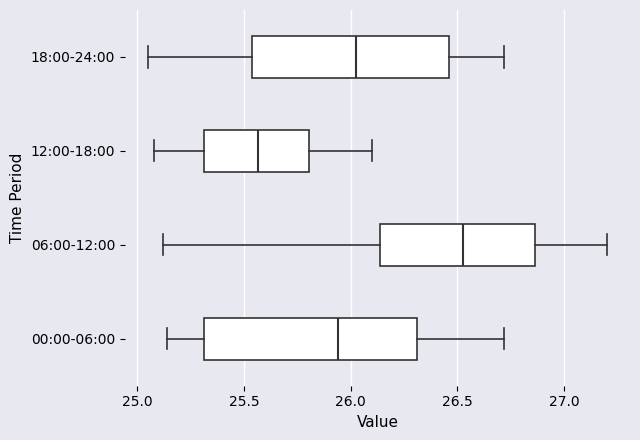

Which box has the furthest to the left median line?

12:00-18:00